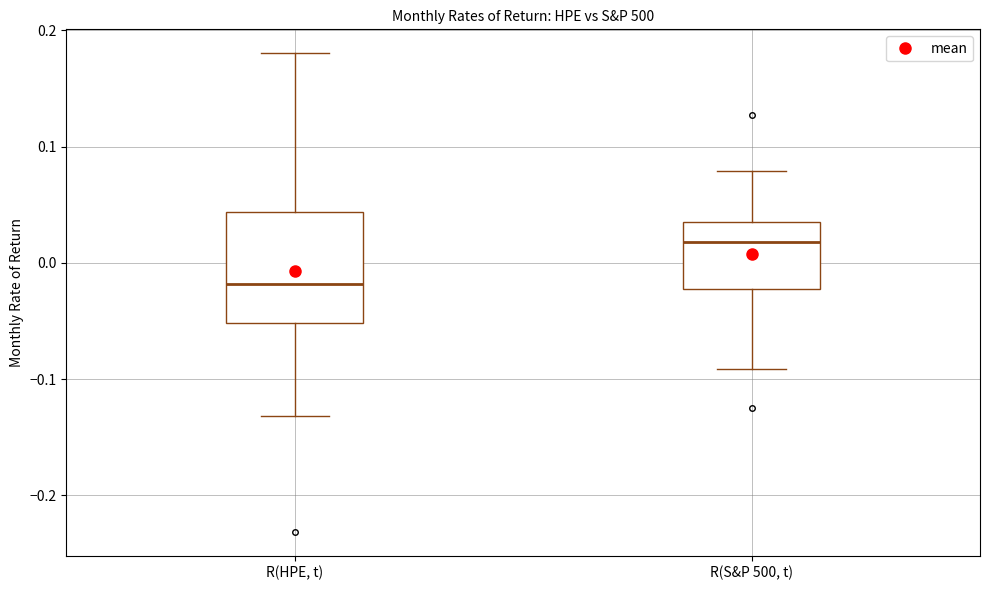

Reading left to right, transcribe this box plot: for each box, give where its median line is, the range the box spans, and where its two whiskers end, as read against the y-axis. The values are not printed on the chart, so give them approximately, as read against the axis.

R(HPE, t): median -0.02, box -0.05 to 0.04, whiskers -0.13 to 0.18
R(S&P 500, t): median 0.02, box -0.02 to 0.04, whiskers -0.09 to 0.08